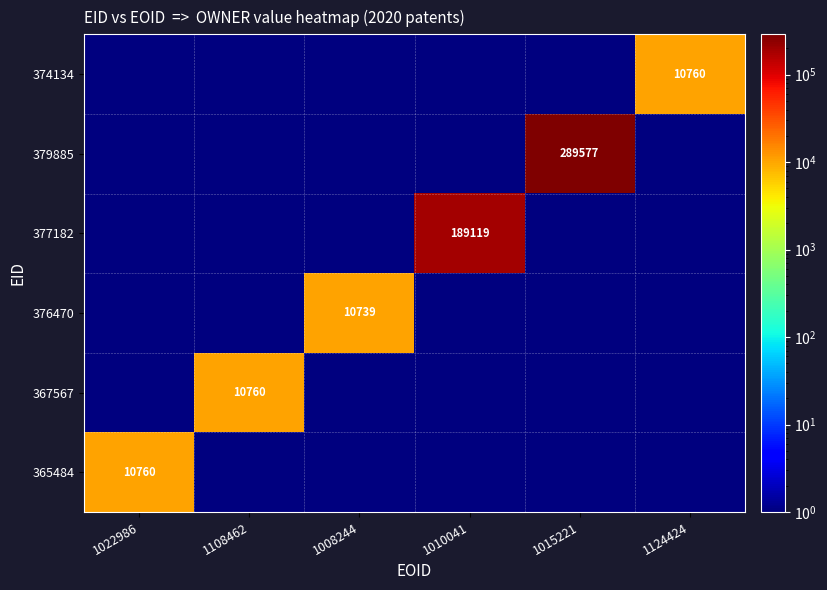

The value of 377182 at 1010041 is 189119. True or false?

True